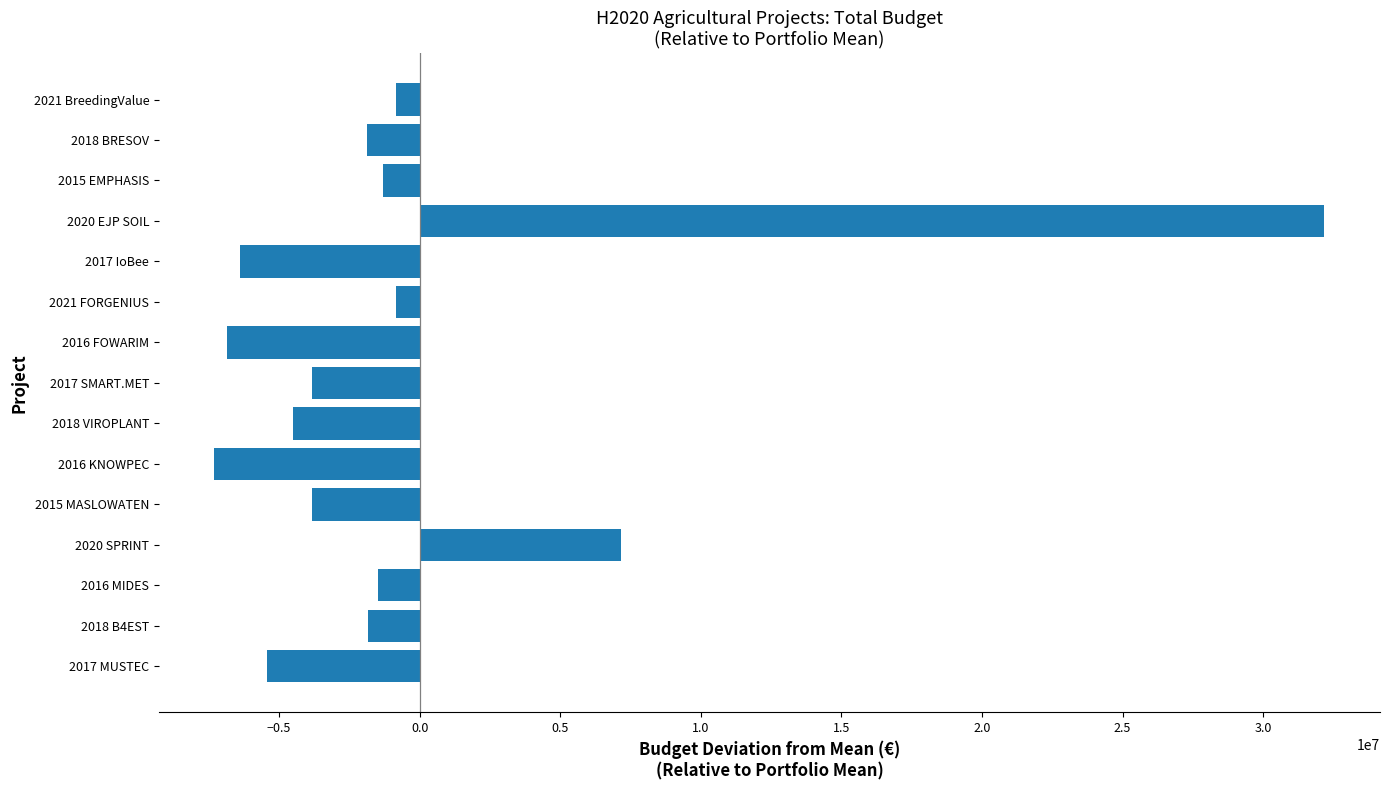

The value at 2016 MIDES is -1494762.1. True or false?

True